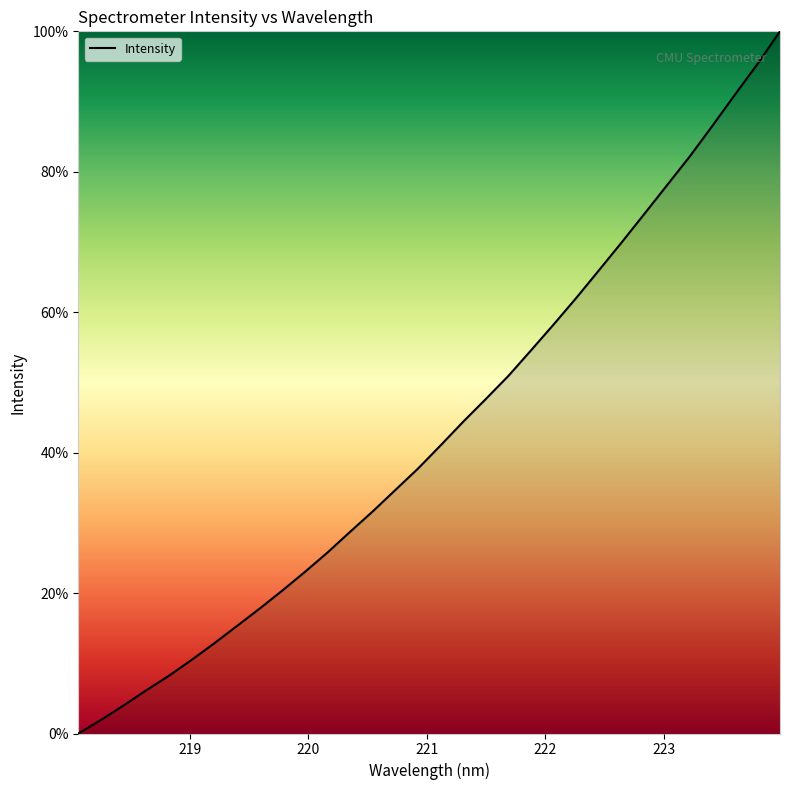

What is the sum of all values?

1380.6